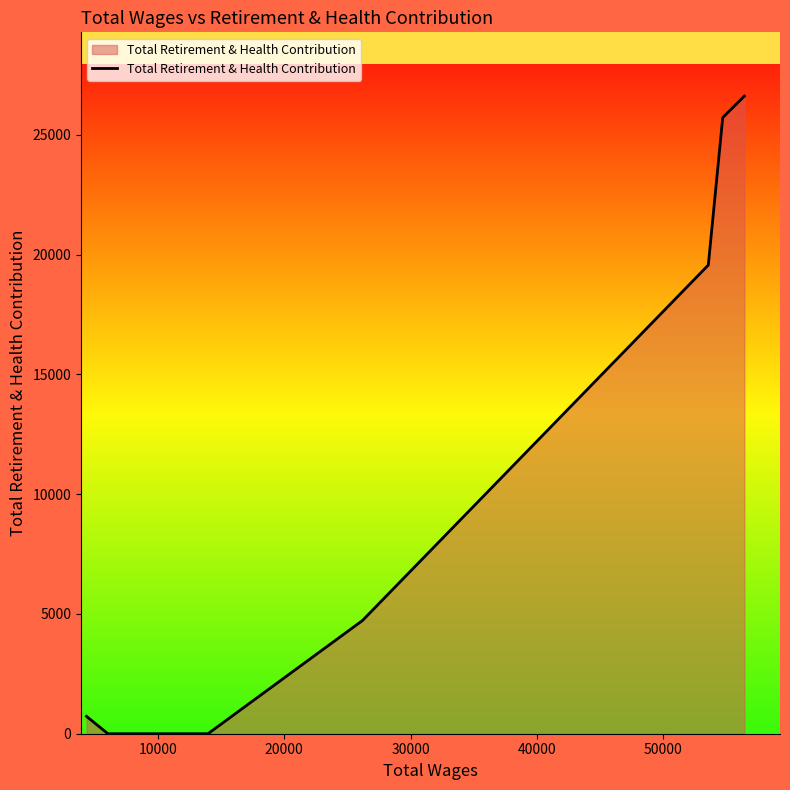

True or false: there are more than 1 points higher than both neighbors.

False